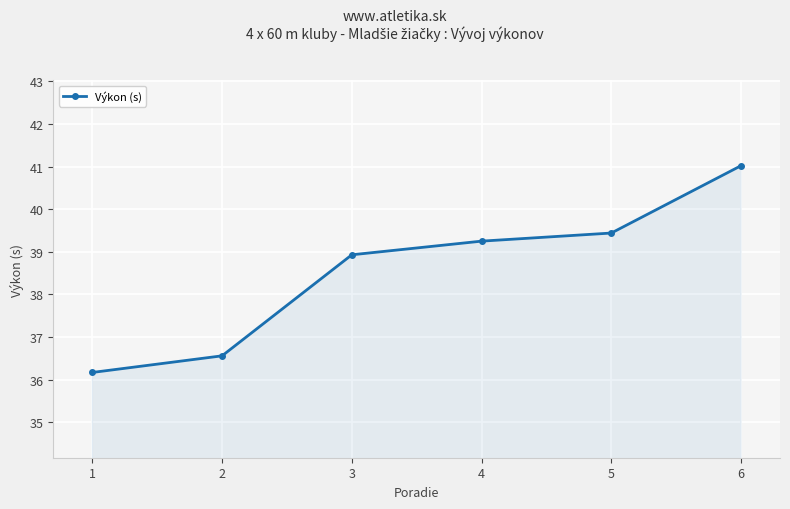

List the labels in order of value, smallest first.

1, 2, 3, 4, 5, 6